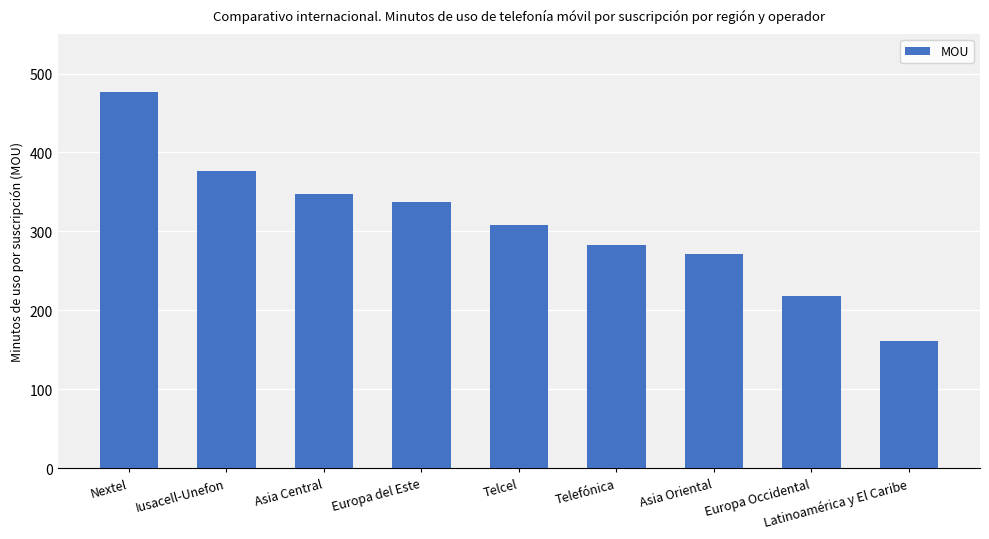

Reading left to right, list all the values displayed in this chart.

476	377	347	337	308	283	271	218	161